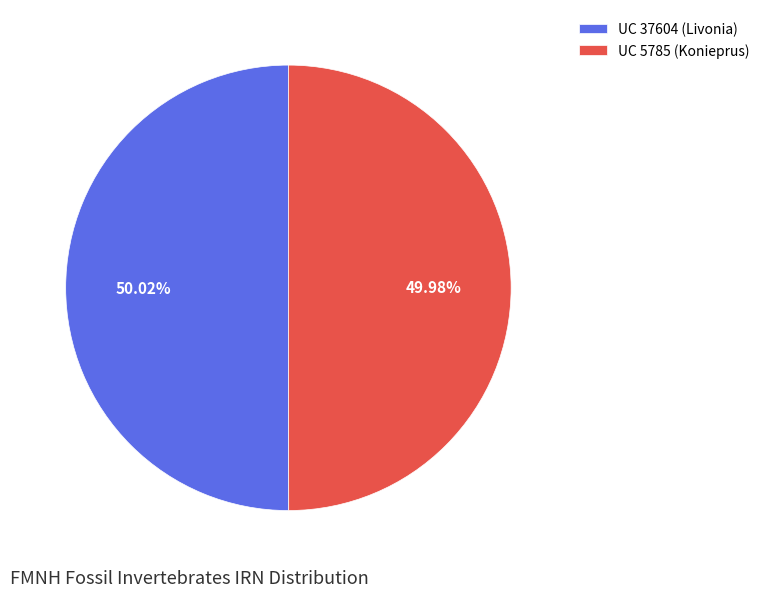

Approximately how many times larger is the value at UC 5785 (Konieprus) compared to UC 37604 (Livonia)?

1.0